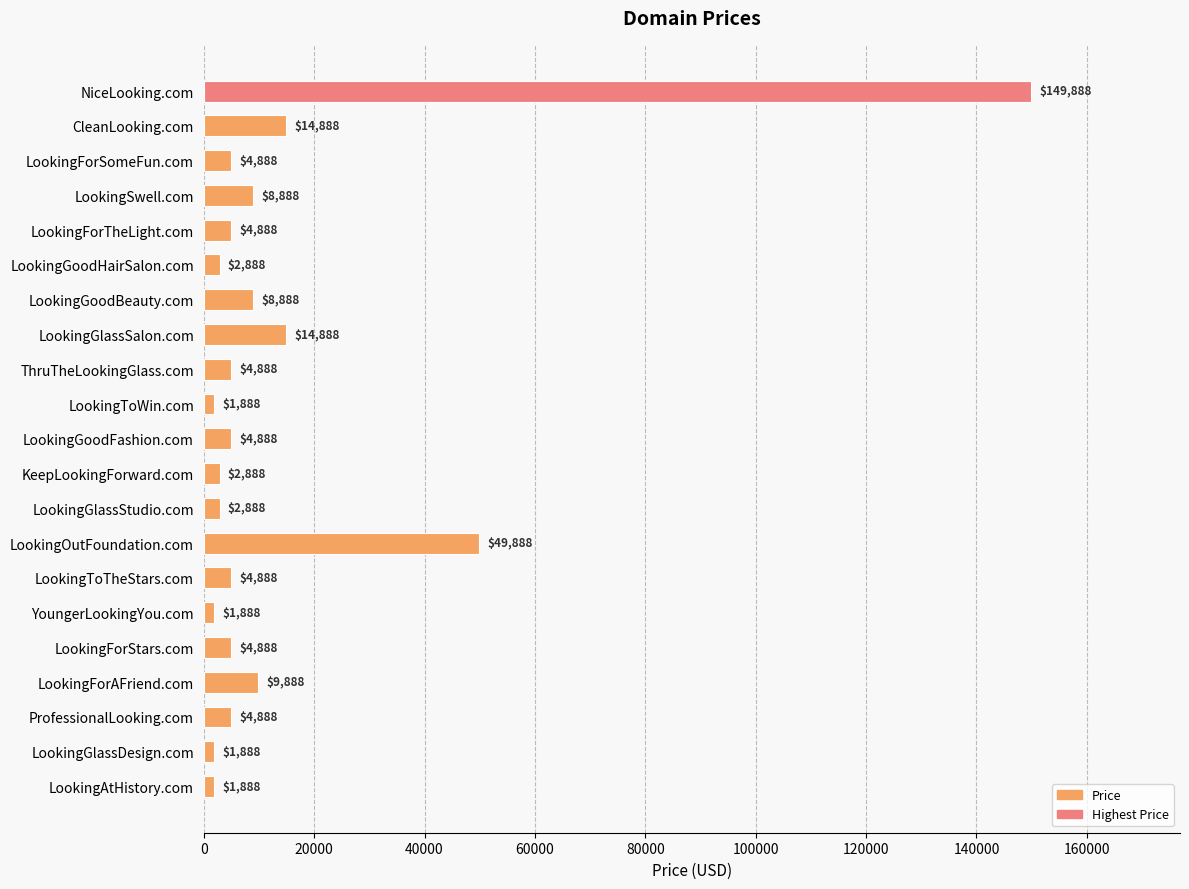

What is the minimum value shown in the chart?

1888